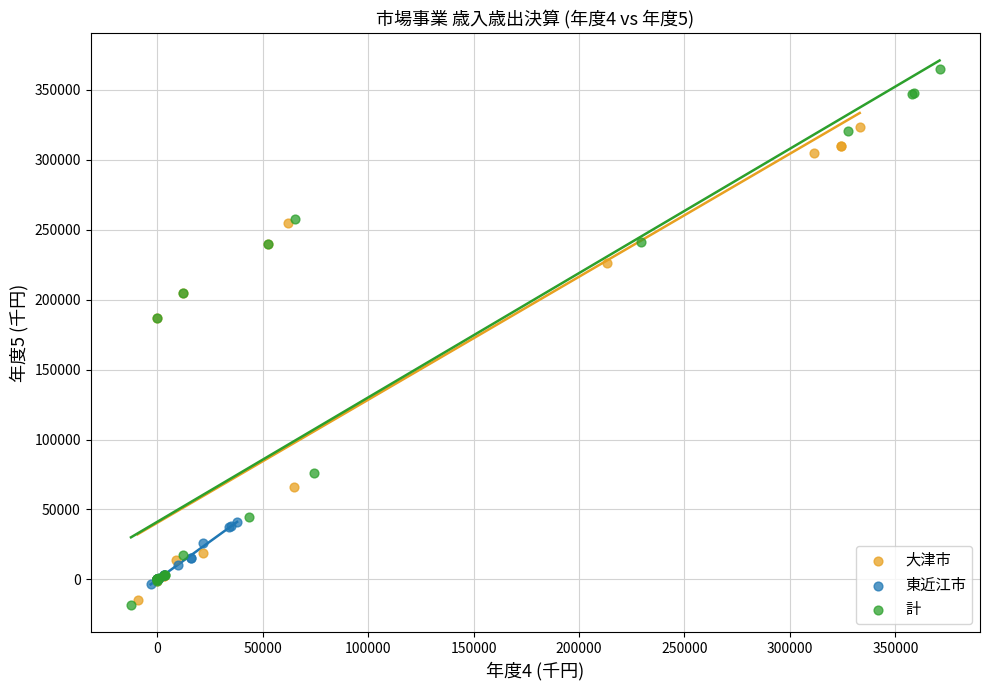

Which series contains the highest Y value?

計